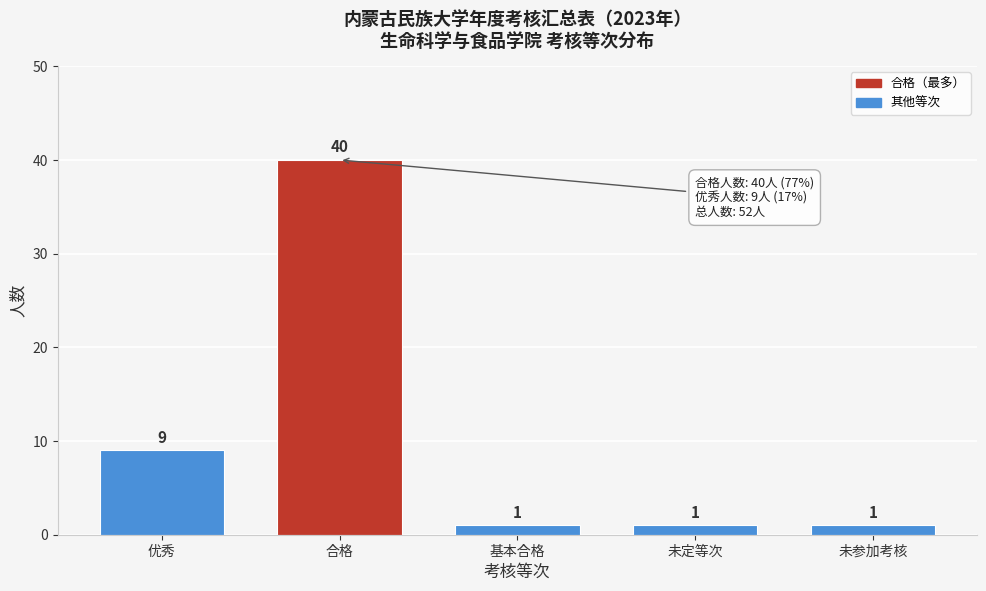

Reading right to left, transcribe all the data shown in this chart.

1	1	1	40	9